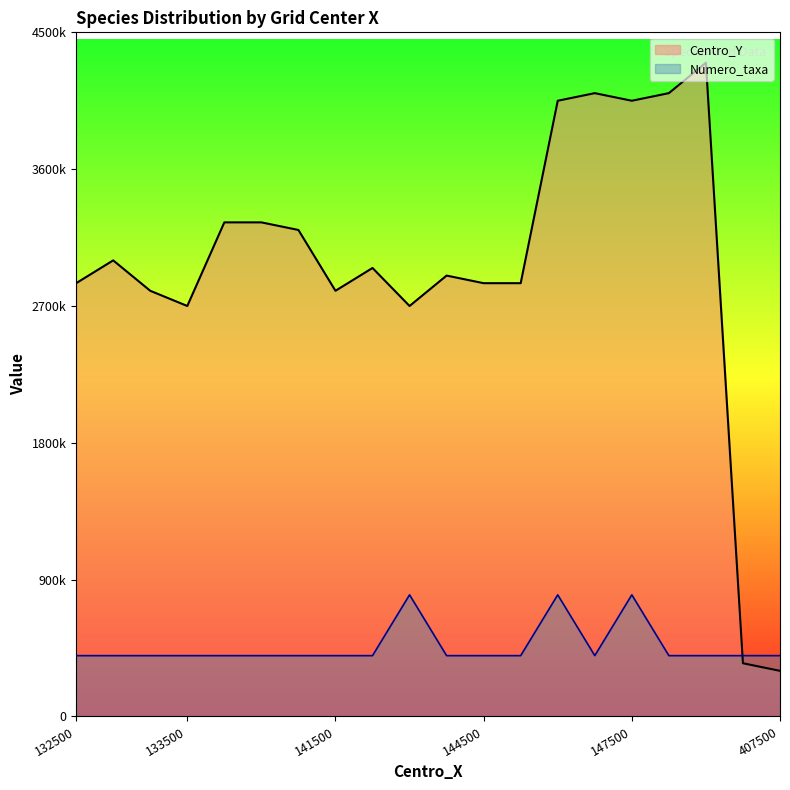

Where do Numero_taxa and Centro_Y first cross each other?

149500 and 407500